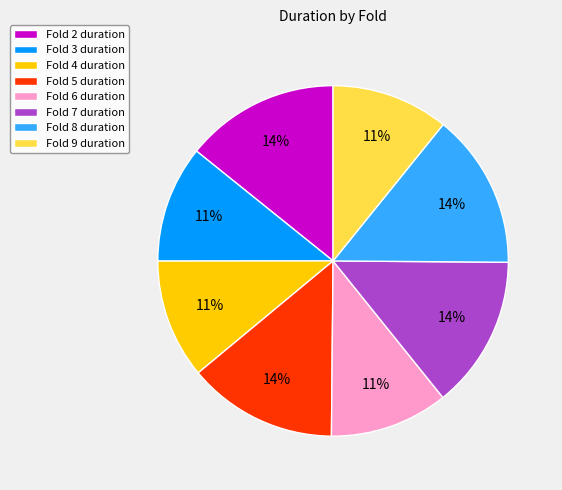

Approximately how many times larger is the value at Fold 8 duration compared to Fold 3 duration?

1.3